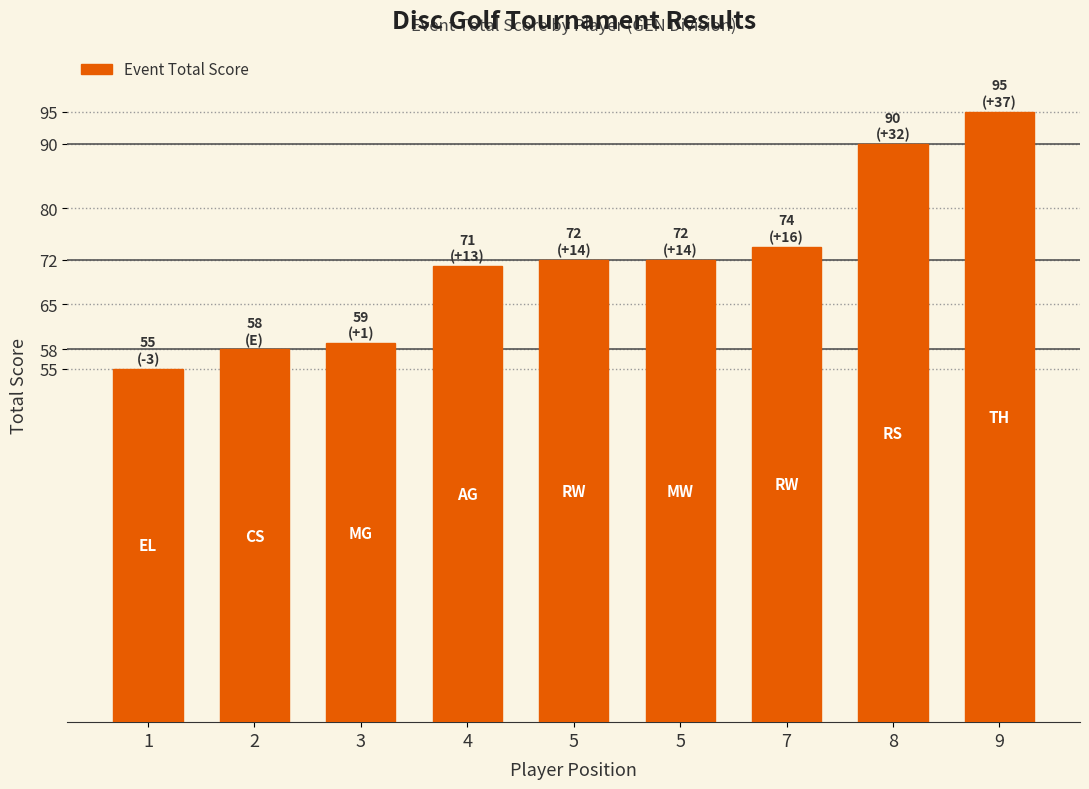

At which label does the data first exceed 72?

7